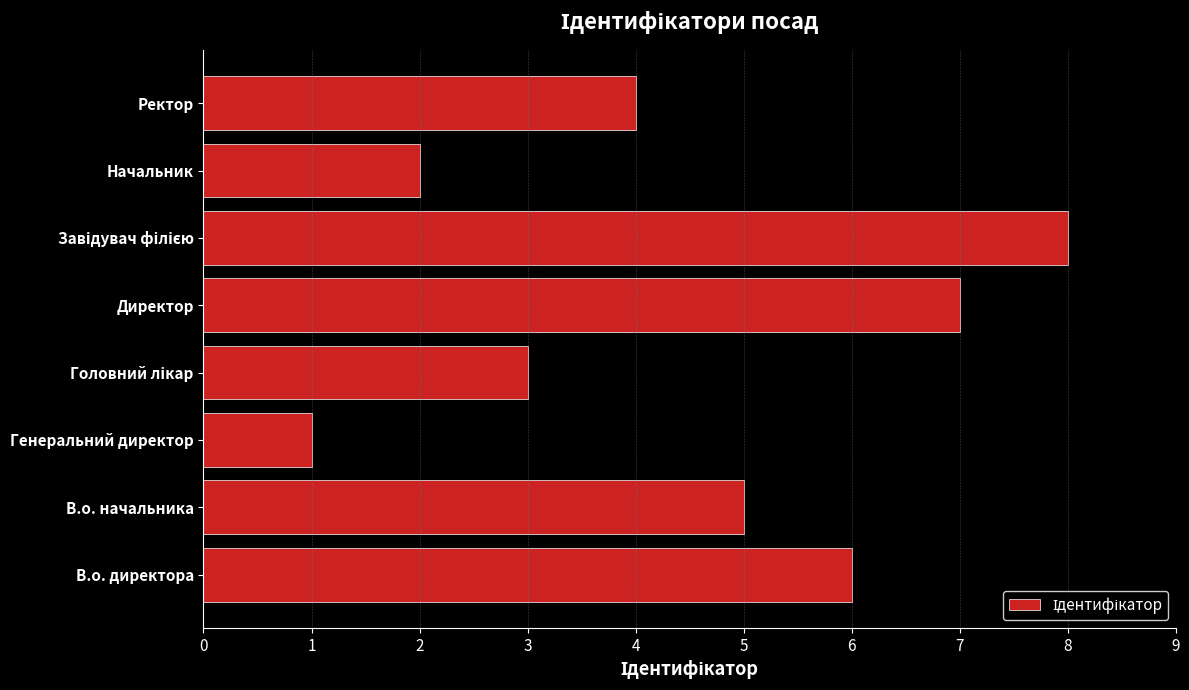

At which label is the value closest to 4?

Ректор